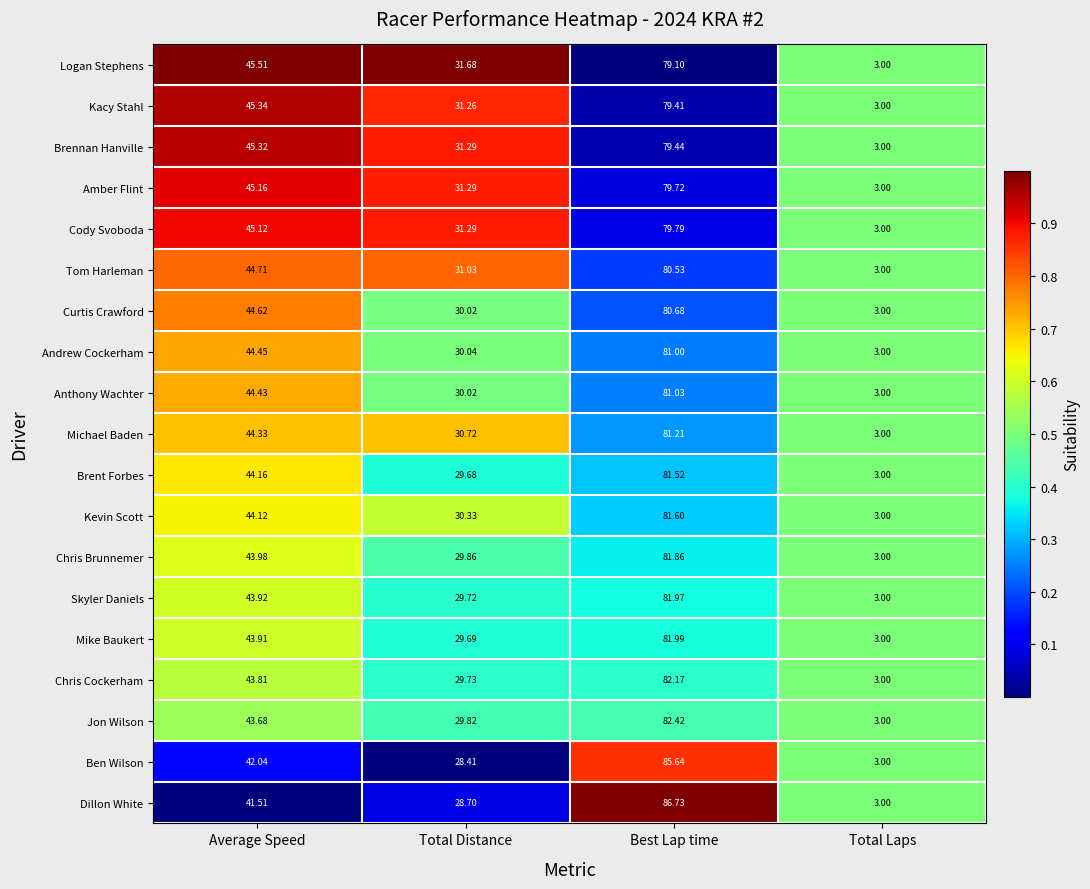

Is the value of Curtis Crawford at Average Speed greater than the value of Cody Svoboda at Total Distance?

Yes